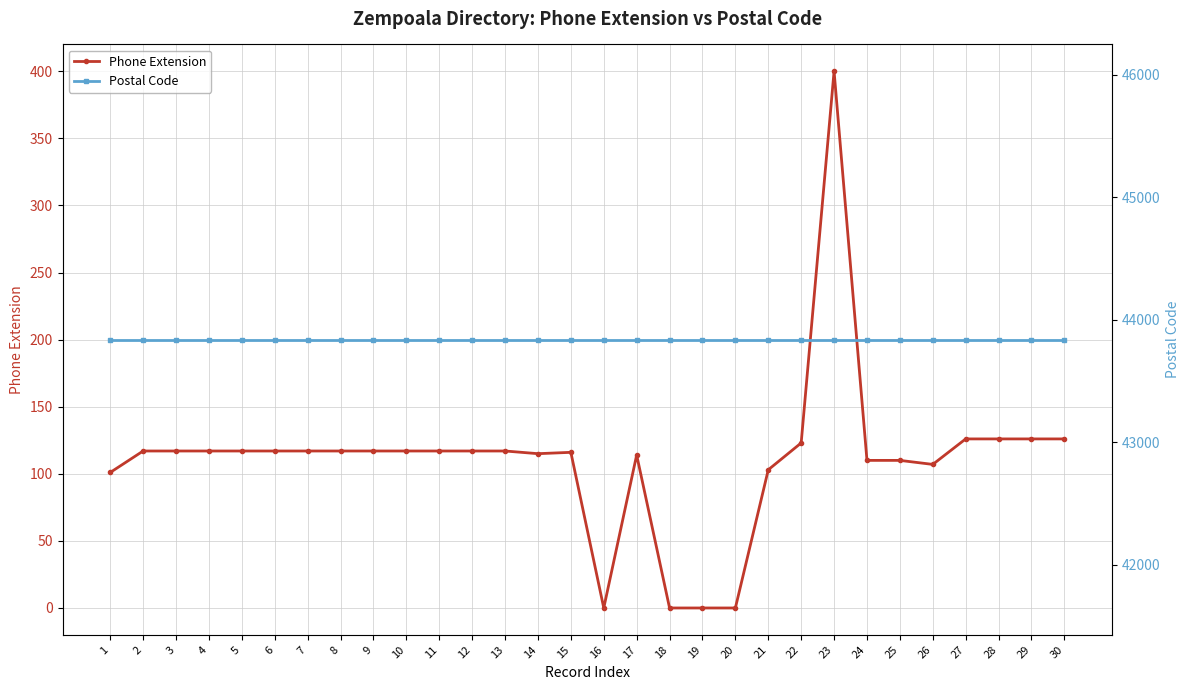

At 30, list the series in order from smallest to largest.

Phone Extension, Postal Code